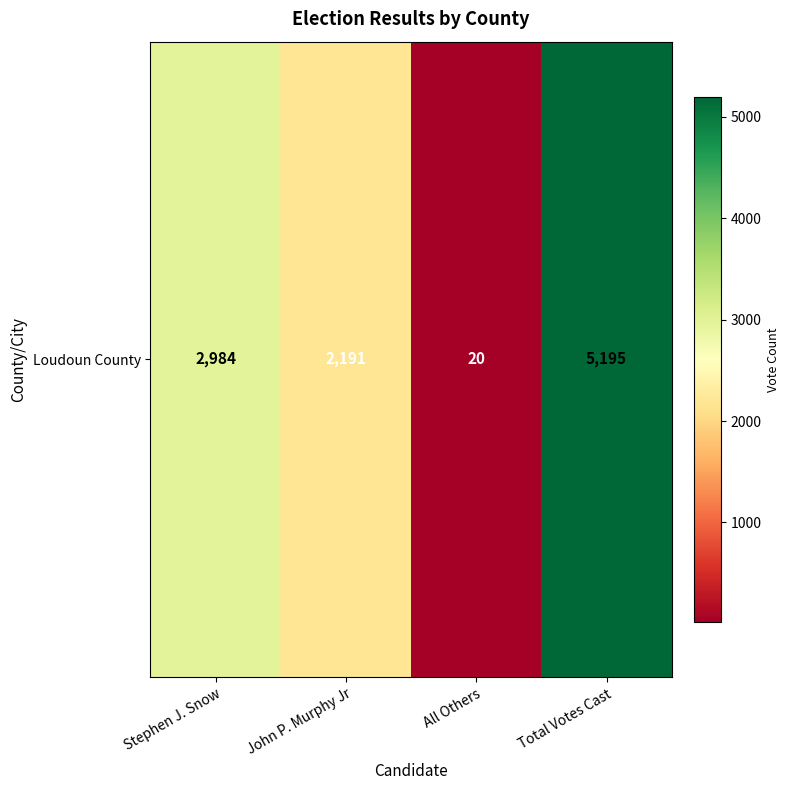

Read the value at John P. Murphy Jr, to the nearest 100.

2200